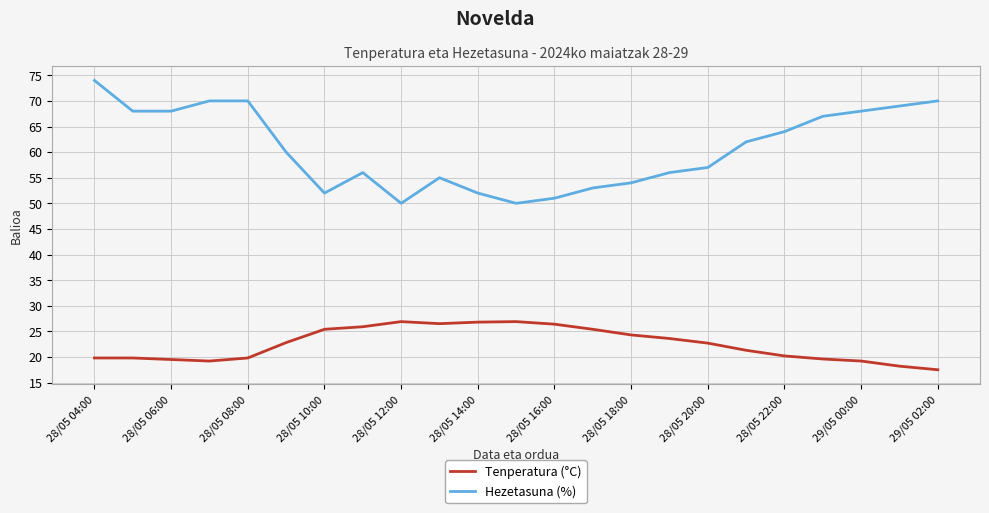

Which series has the largest range (max minus min)?

Hezetasuna (%)